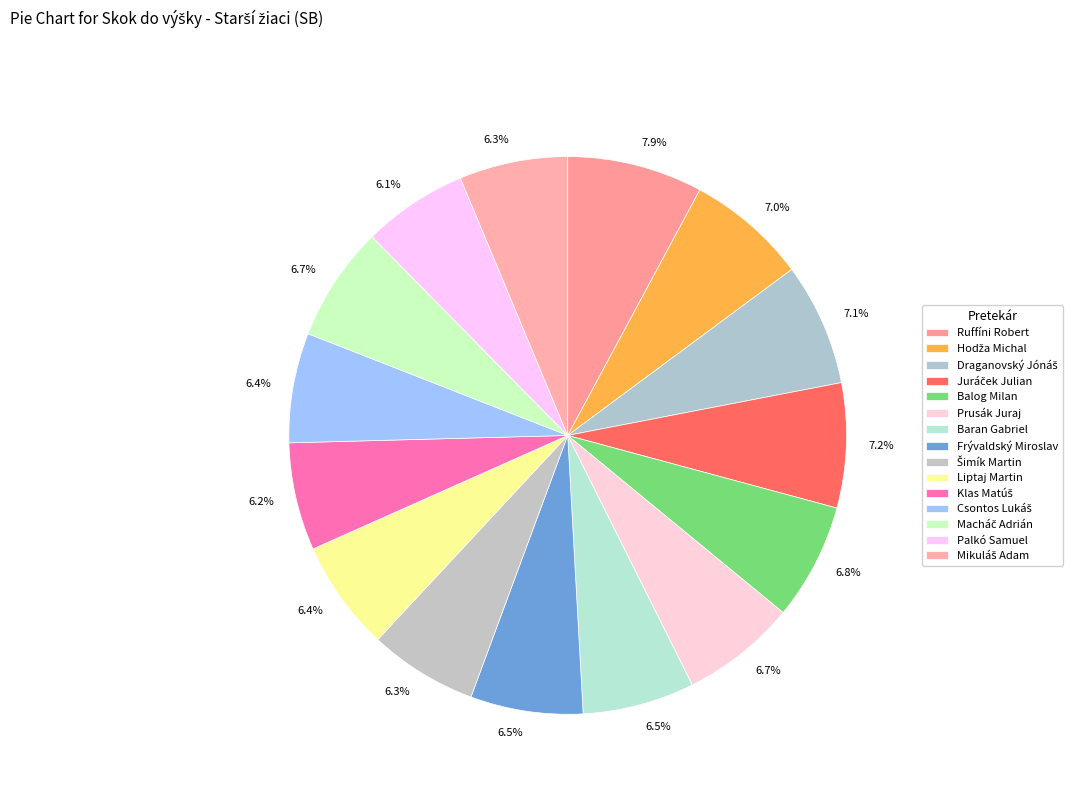

What is the largest slice in the pie chart?

Ruffíni Robert